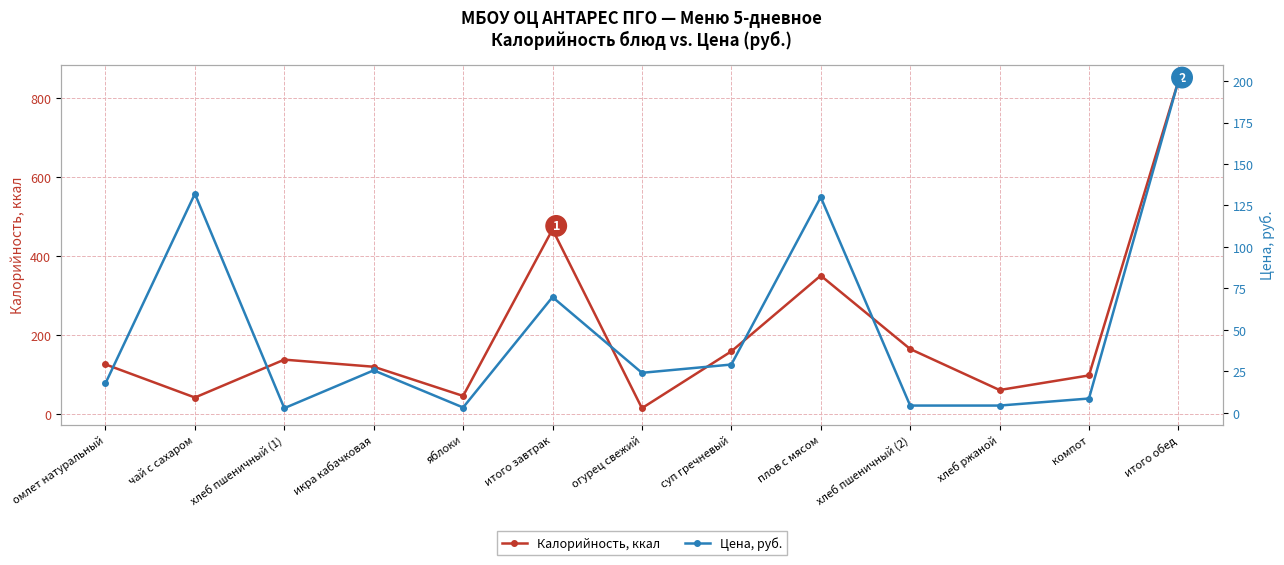

What is the label of the 2nd point from the left?

чай с сахаром